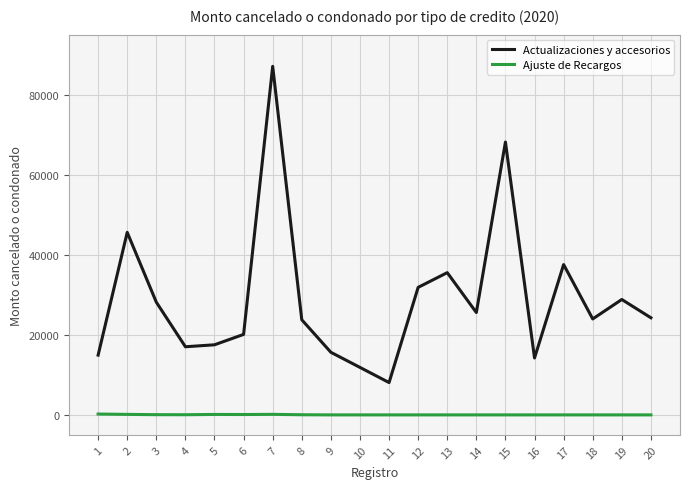

What is the average value of the Ajuste de Recargos series?

40.2